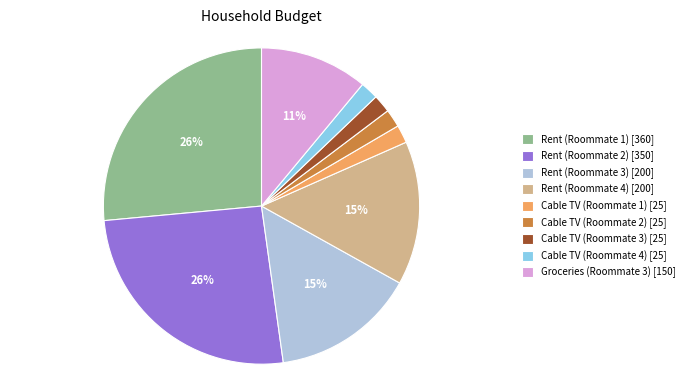

How many slices are in this pie chart?

9